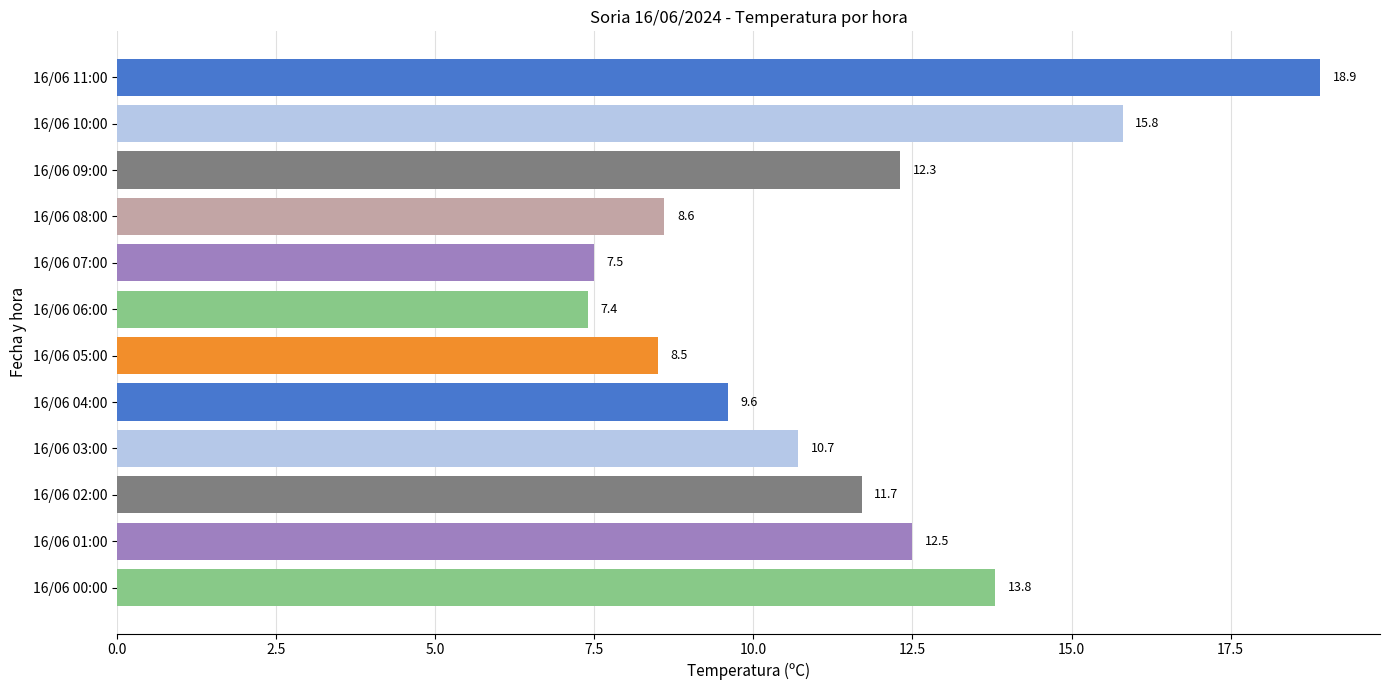

How many bars are there in total?

12